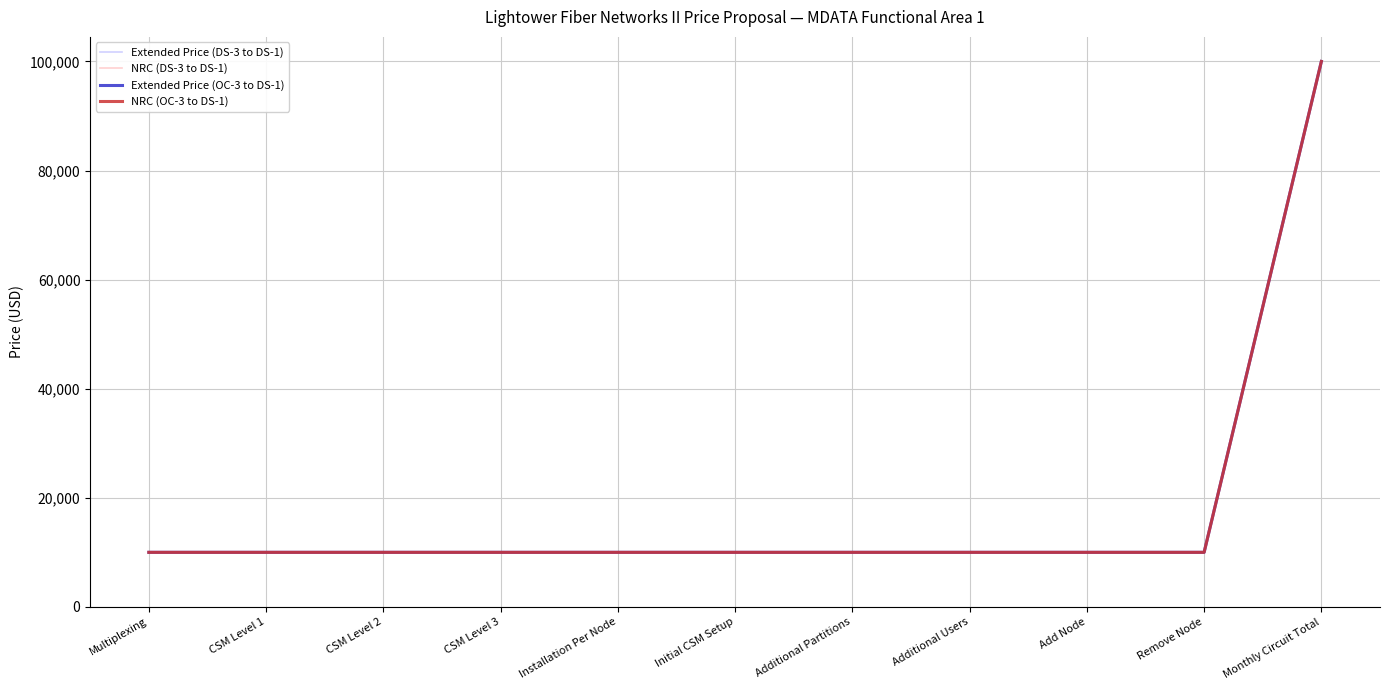

Reading right to left, extract all data points from this chart.

Extended Price (DS-3 to DS-1): Monthly Circuit Total=100000	Remove Node=10000	Add Node=10000	Additional Users=10000	Additional Partitions=10000	Initial CSM Setup=10000	Installation Per Node=10000	CSM Level 3=10000	CSM Level 2=10000	CSM Level 1=10000	Multiplexing=10000
NRC (DS-3 to DS-1): Monthly Circuit Total=100000	Remove Node=10000	Add Node=10000	Additional Users=10000	Additional Partitions=10000	Initial CSM Setup=10000	Installation Per Node=10000	CSM Level 3=10000	CSM Level 2=10000	CSM Level 1=10000	Multiplexing=10000
Extended Price (OC-3 to DS-1): Monthly Circuit Total=100000	Remove Node=10000	Add Node=10000	Additional Users=10000	Additional Partitions=10000	Initial CSM Setup=10000	Installation Per Node=10000	CSM Level 3=10000	CSM Level 2=10000	CSM Level 1=10000	Multiplexing=10000
NRC (OC-3 to DS-1): Monthly Circuit Total=100000	Remove Node=10000	Add Node=10000	Additional Users=10000	Additional Partitions=10000	Initial CSM Setup=10000	Installation Per Node=10000	CSM Level 3=10000	CSM Level 2=10000	CSM Level 1=10000	Multiplexing=10000